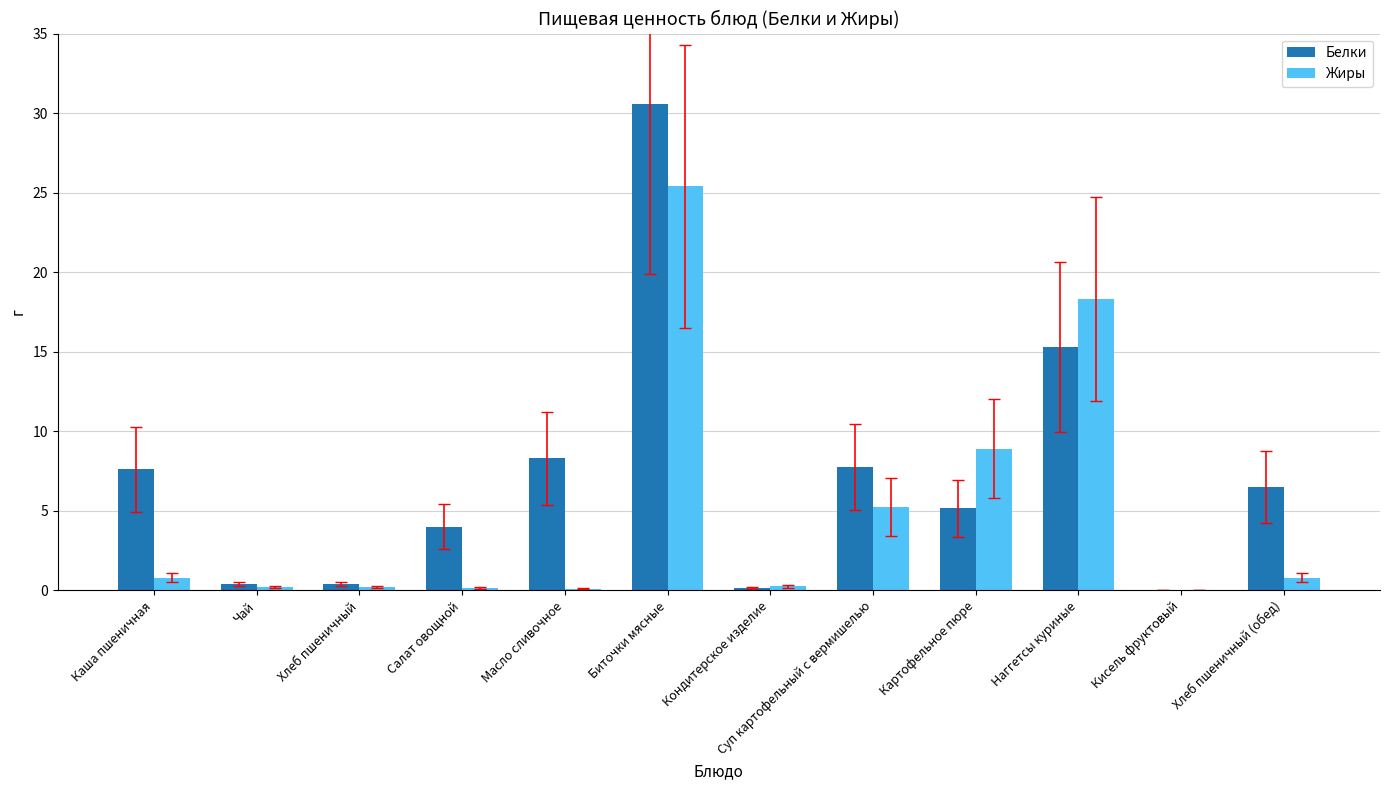

Where is Жиры nearest to the value 12?

Картофельное пюре